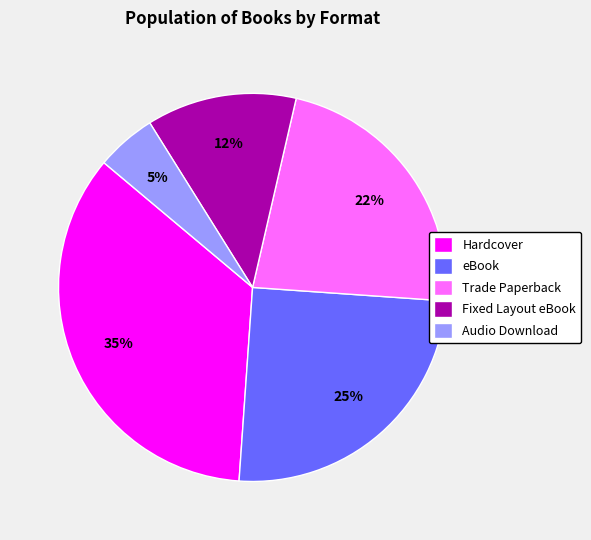

Does Trade Paperback account for over 50% of the chart?

No